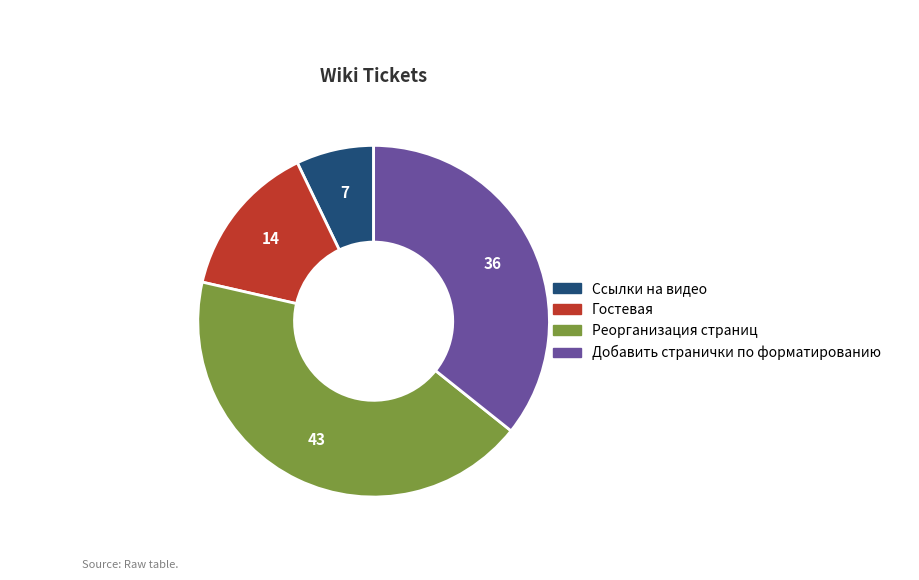

The Добавить странички по форматированию slice represents 51% of the pie. True or false?

False